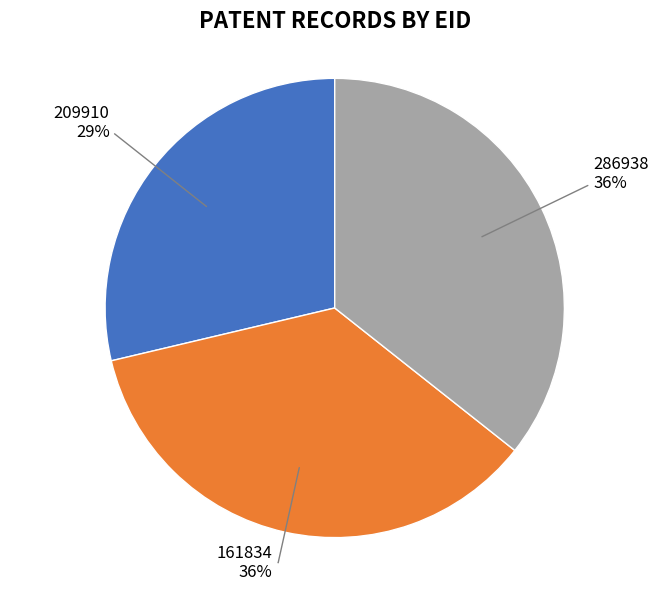

What is the smallest slice in the pie chart?

209910